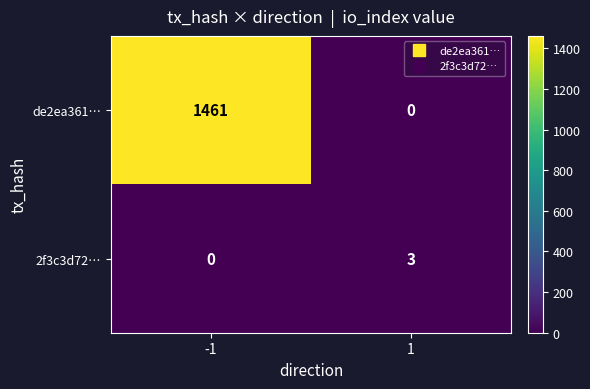

What is the spread (max minus min) of values at -1?

1461